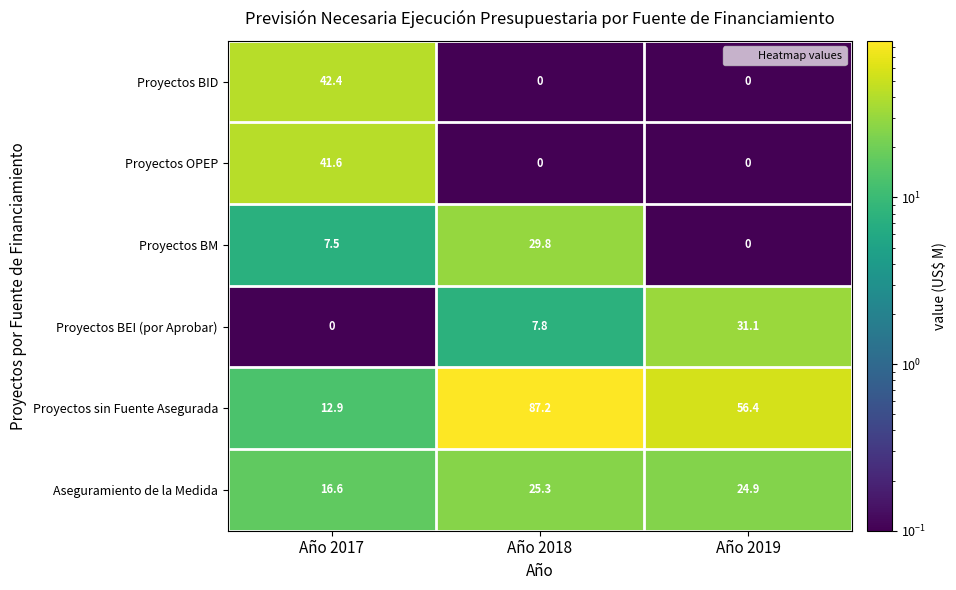

What is the sum of the Proyectos BID values at Año 2017 and Año 2018?

42.4